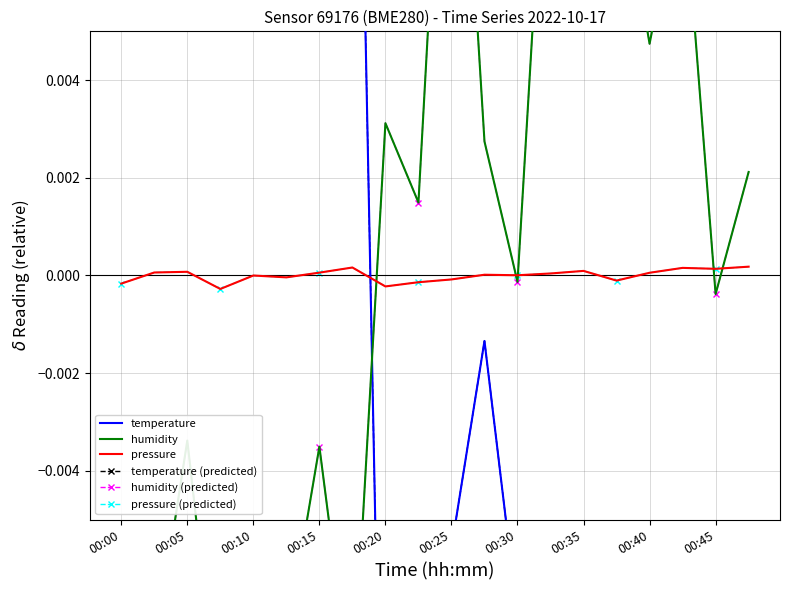

What is the label of the 10th point from the left?

00:45